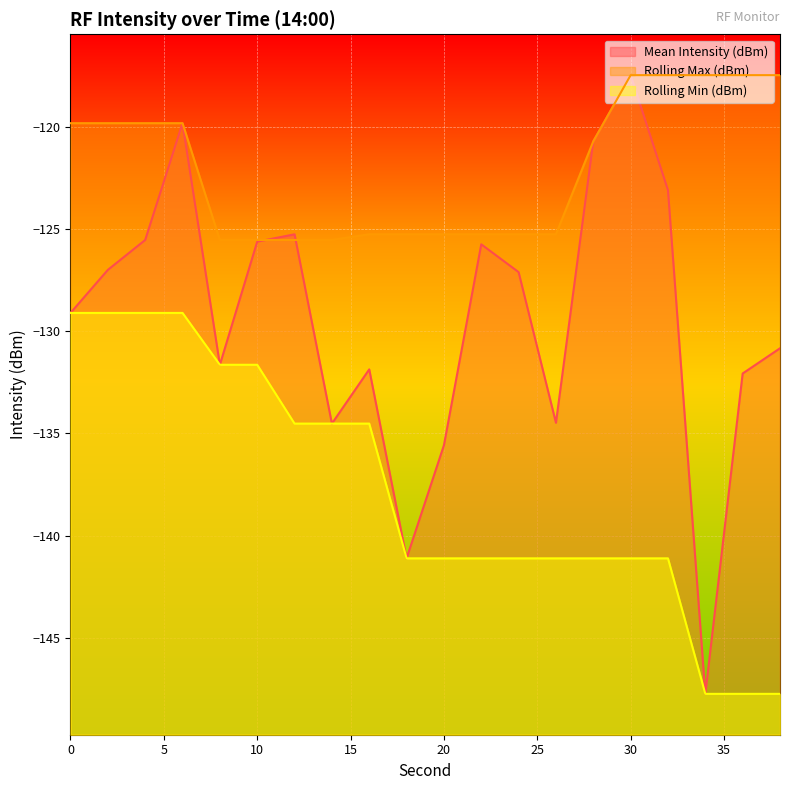

At how many categories does at least one series exceed -144?

20